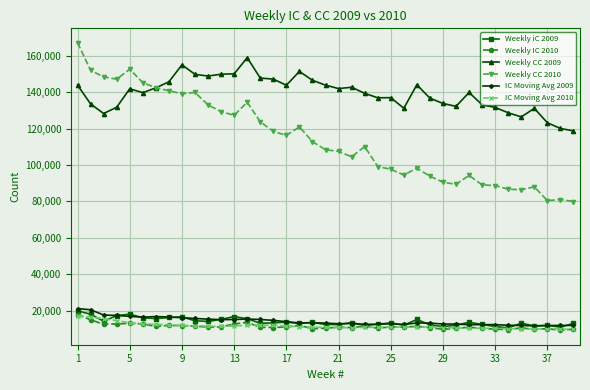

At how many categories does at least one series exceed 101896?

39